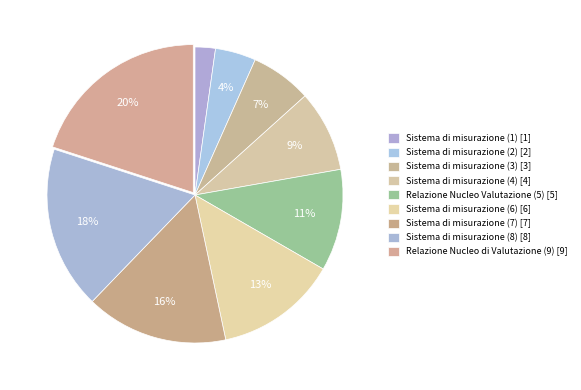

What is the ratio of the value at Sistema di misurazione (7) to the value at Sistema di misurazione (3)?

2.3